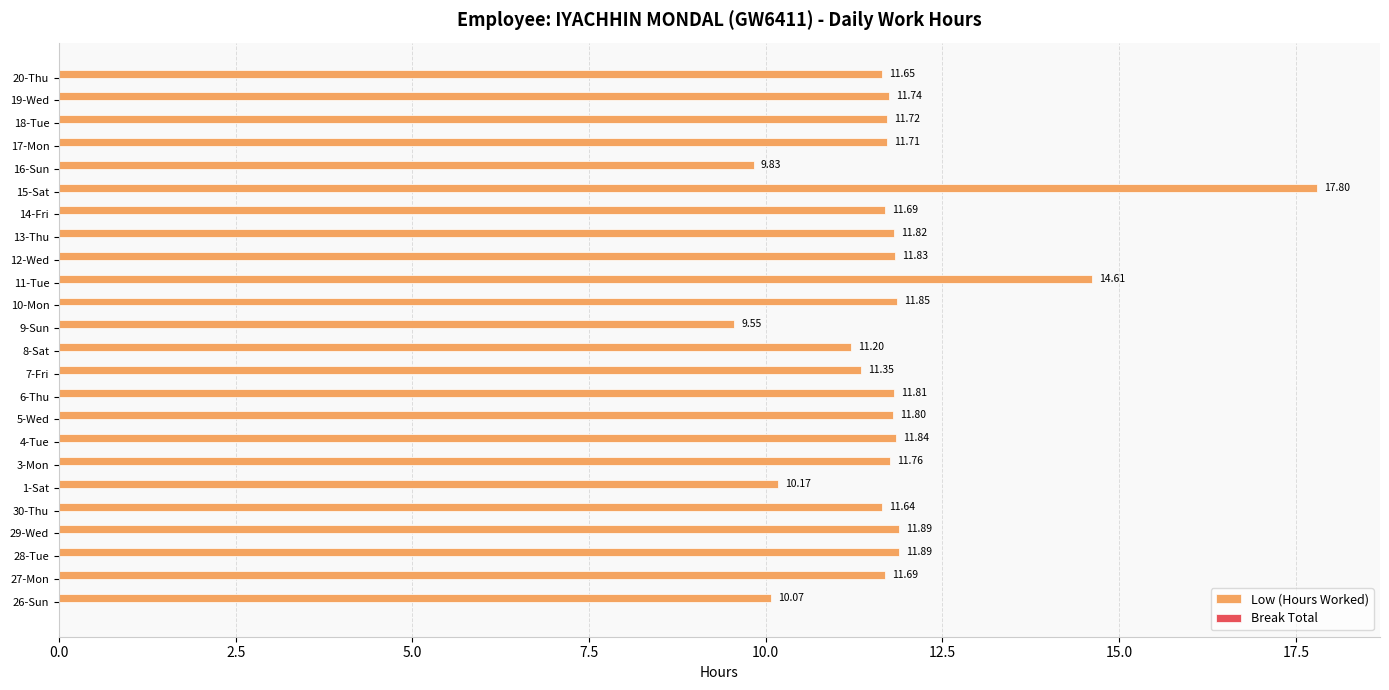

What is the sum of the values at 15-Sat and 9-Sun?

27.4